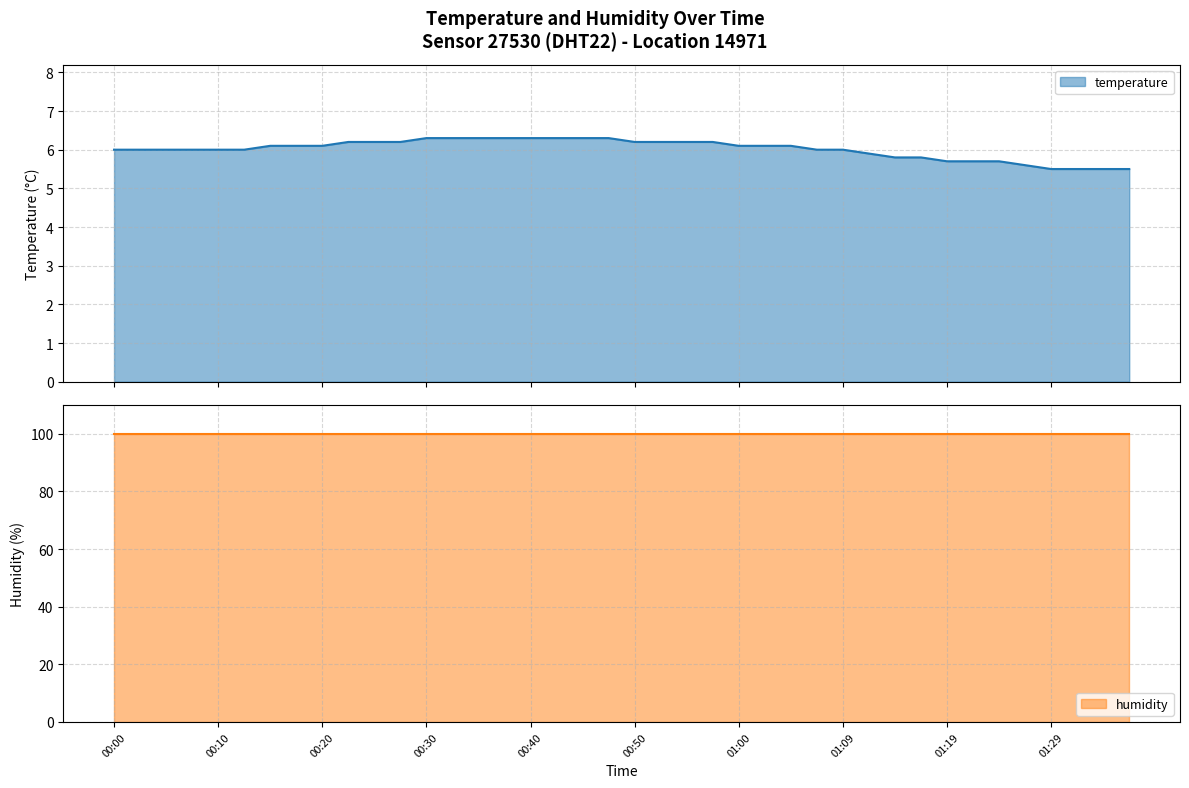

Is it true that the value at 00:32 is 6.3?

True